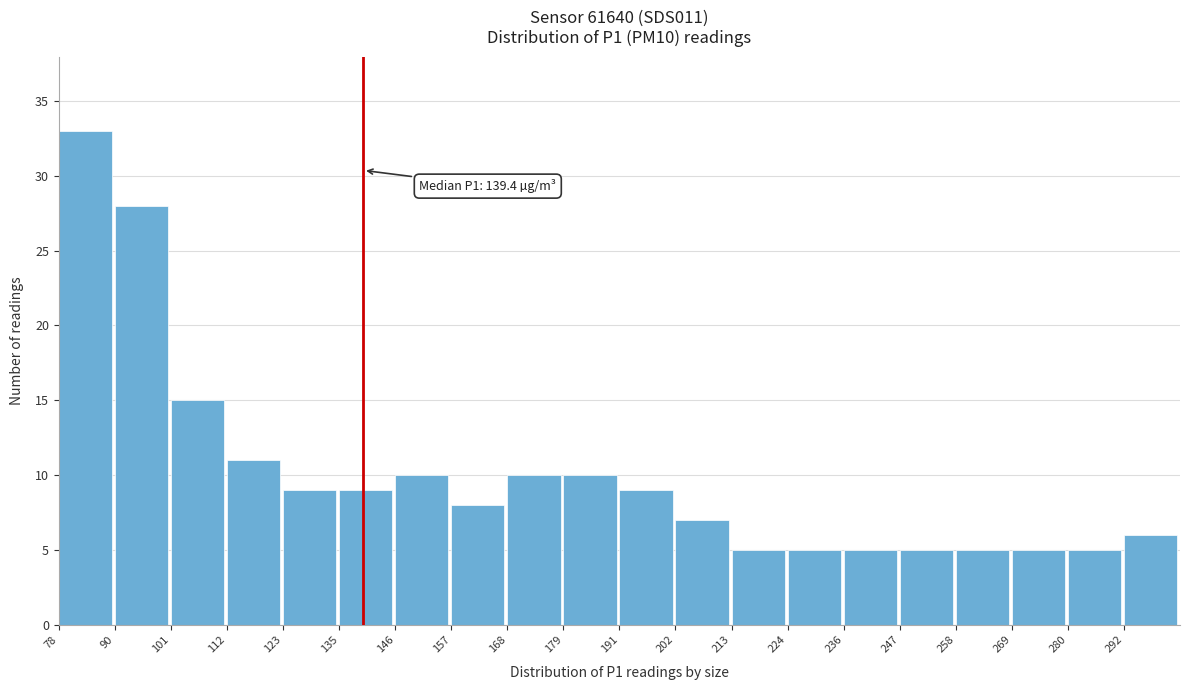

Over which range of the x-axis is the bar tallest?

78 to 90